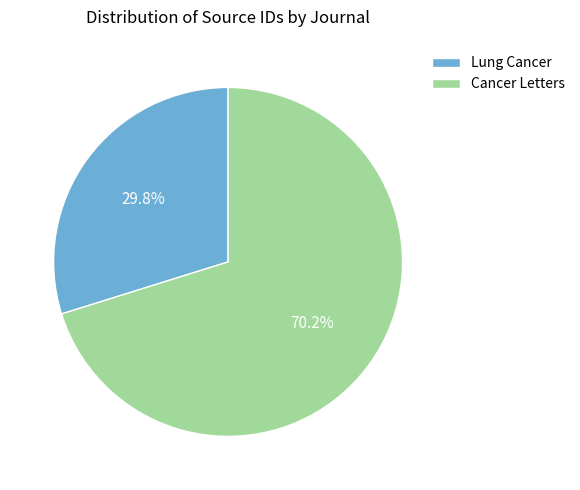

Which slice is the largest?

Cancer Letters